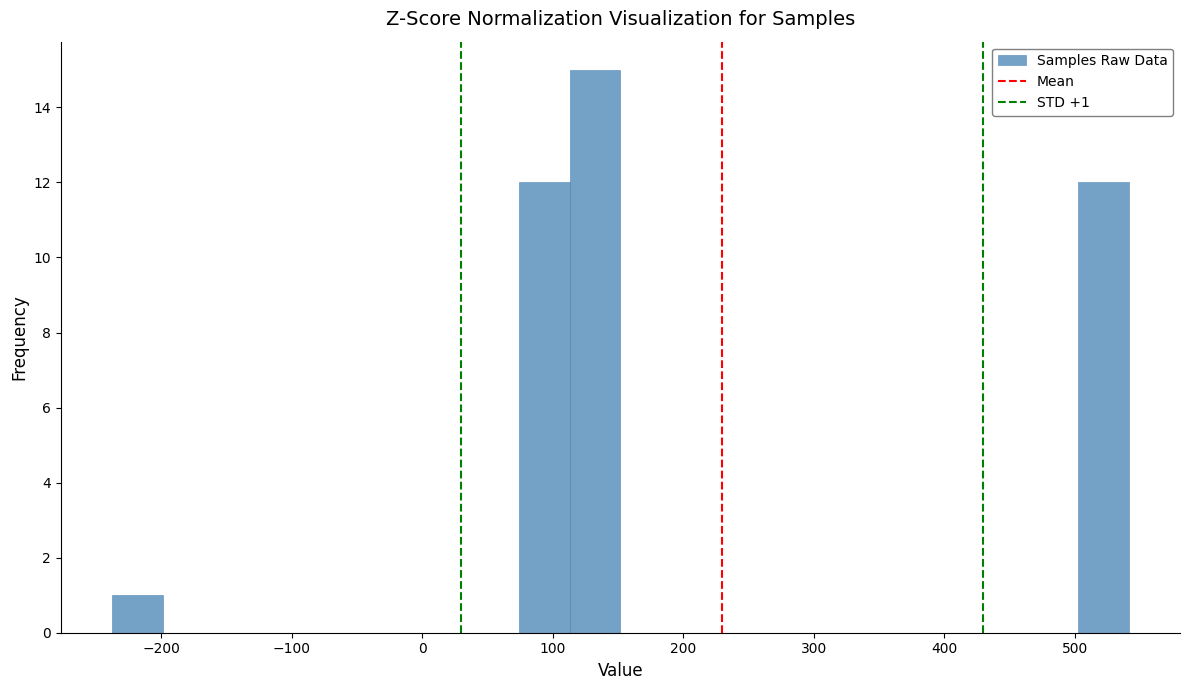

Around what value on the x-axis is the tallest bar? Give the approximate position of its centre, as read against the axis.

130